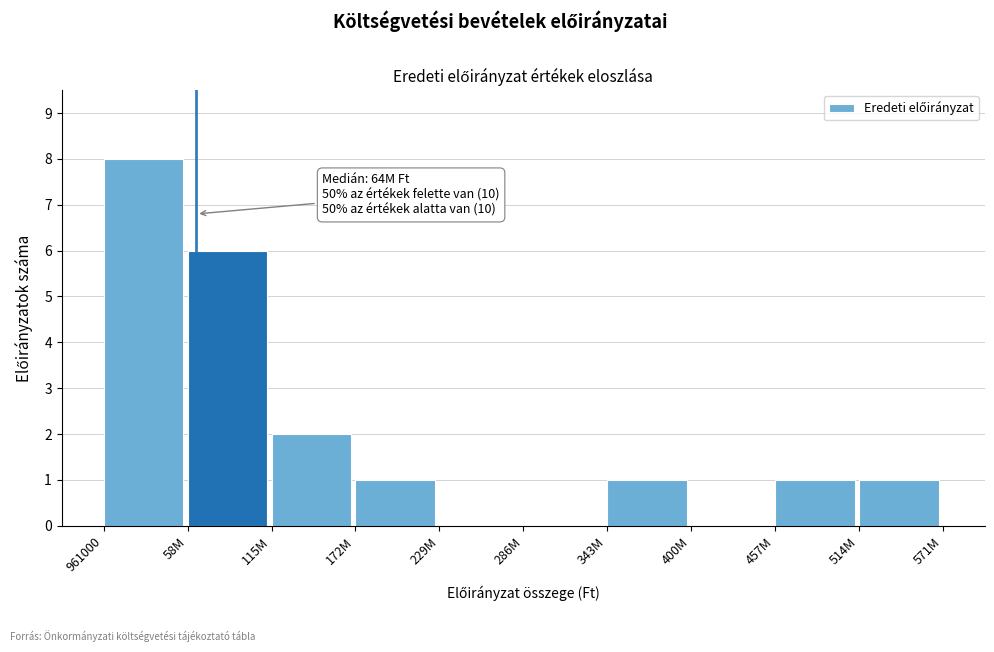

Reading left to right, extract all data points from this chart.

961000=8	58M=6	115M=2	172M=1	229M=0	286M=0	343M=1	400M=0	457M=1	514M=1